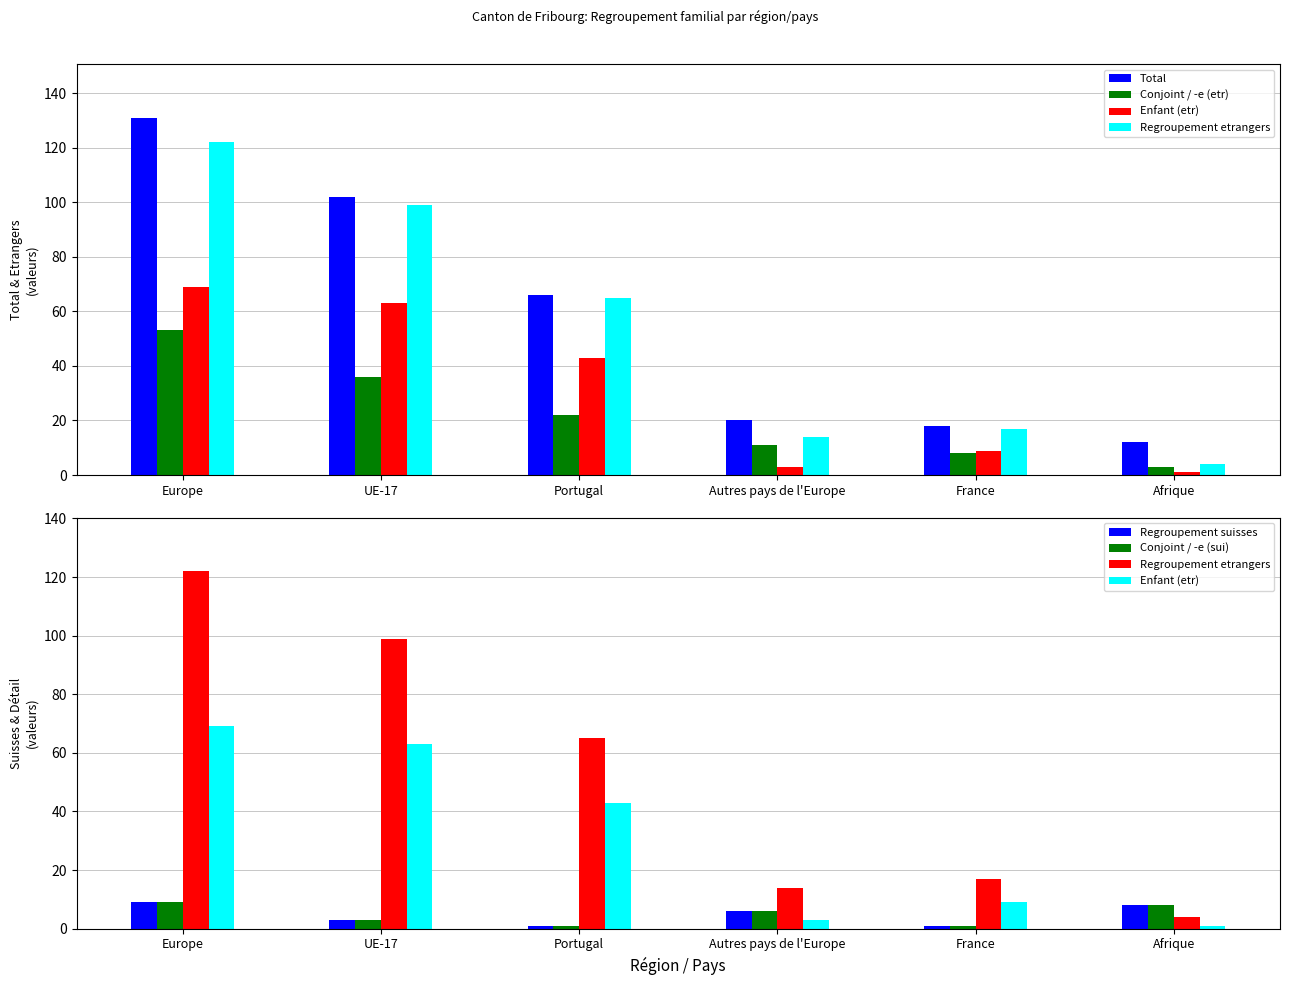

Are the bars horizontal?

No